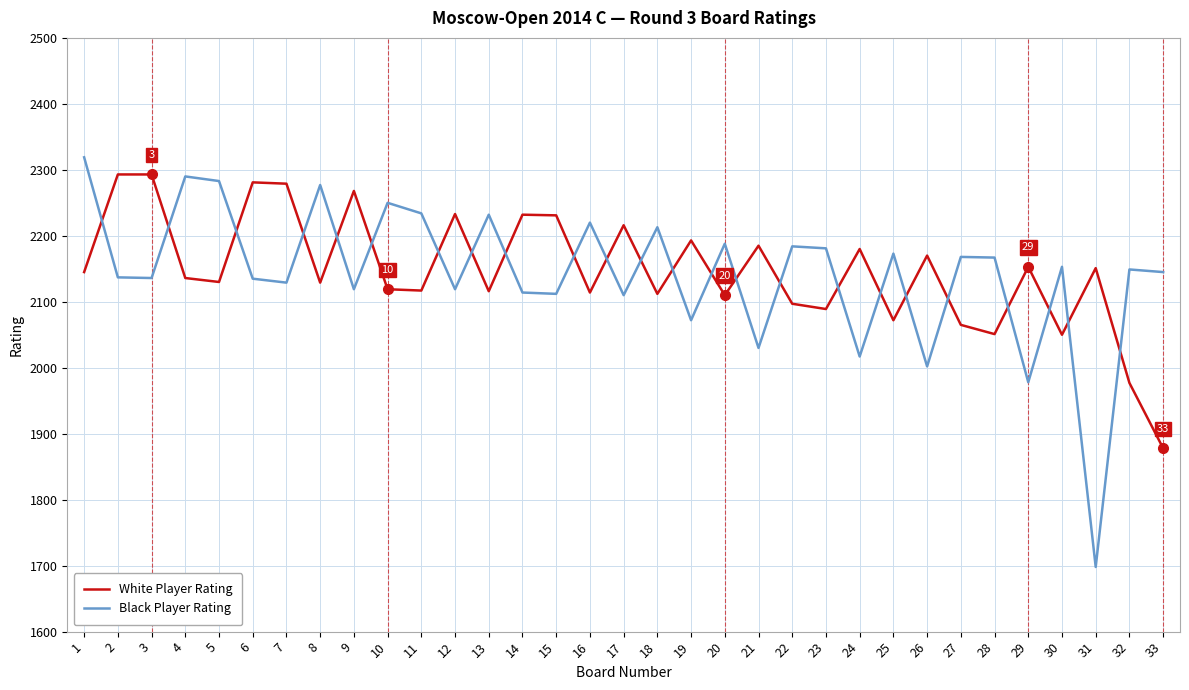

Is the value of White Player Rating at 33 greater than the value of Black Player Rating at 14?

No